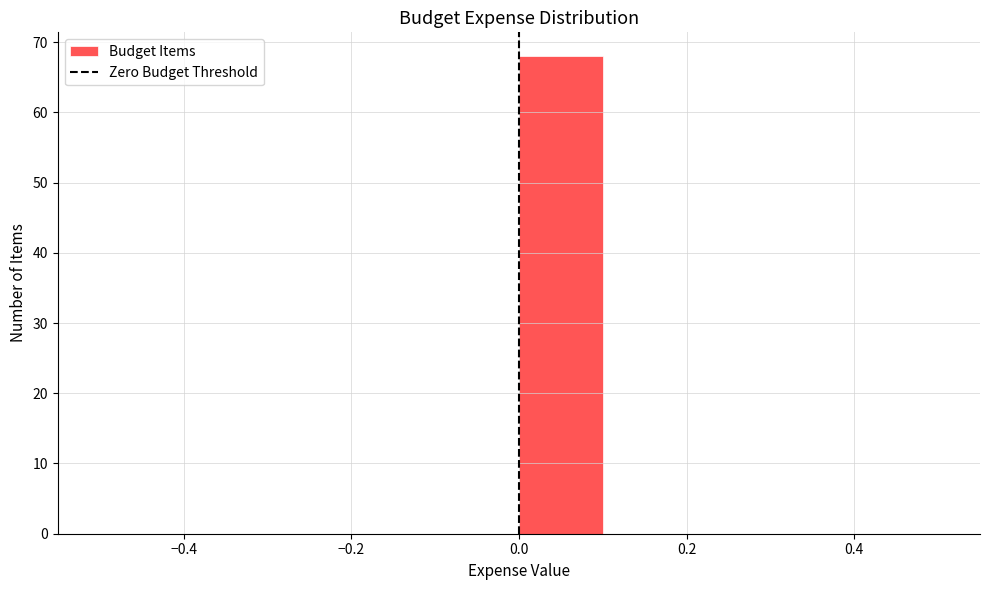

What is the height of the bar covering 0.0 to 0.1 on the x-axis? The values are not printed on the chart, so give them approximately, as read against the axis.

68